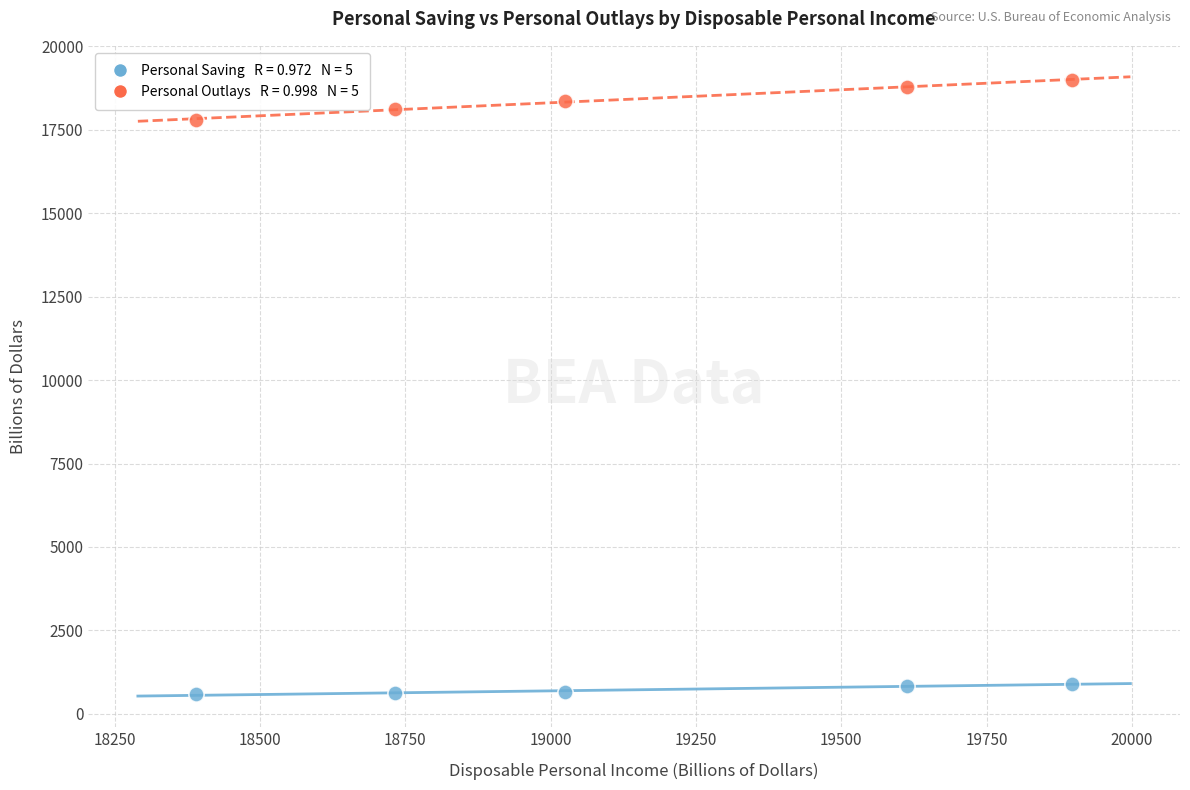

Across all data points, what is the range of X values (max minus min)?

1507.7